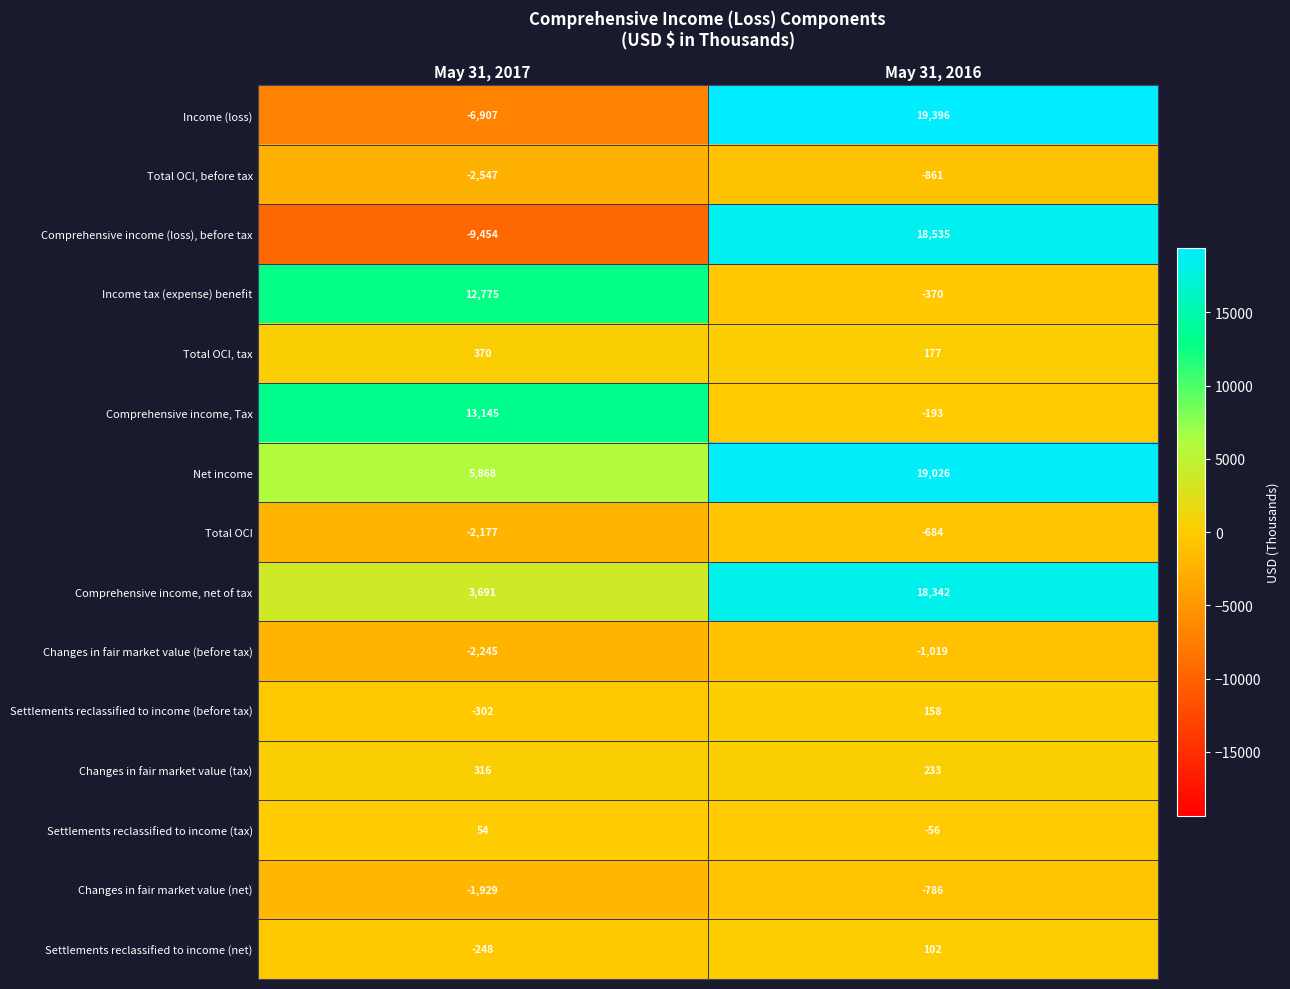

True or false: Comprehensive income, net of tax has a value of 18342 at May 31, 2016.

True